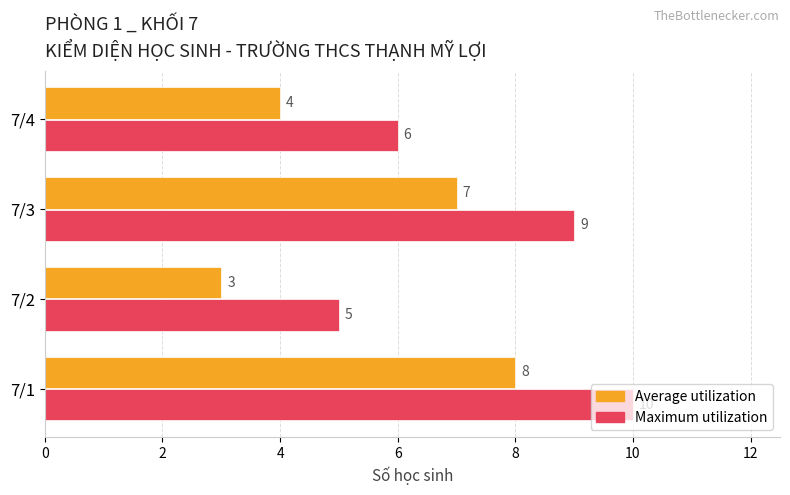

At which label is Maximum utilization closest to 7?

7/4